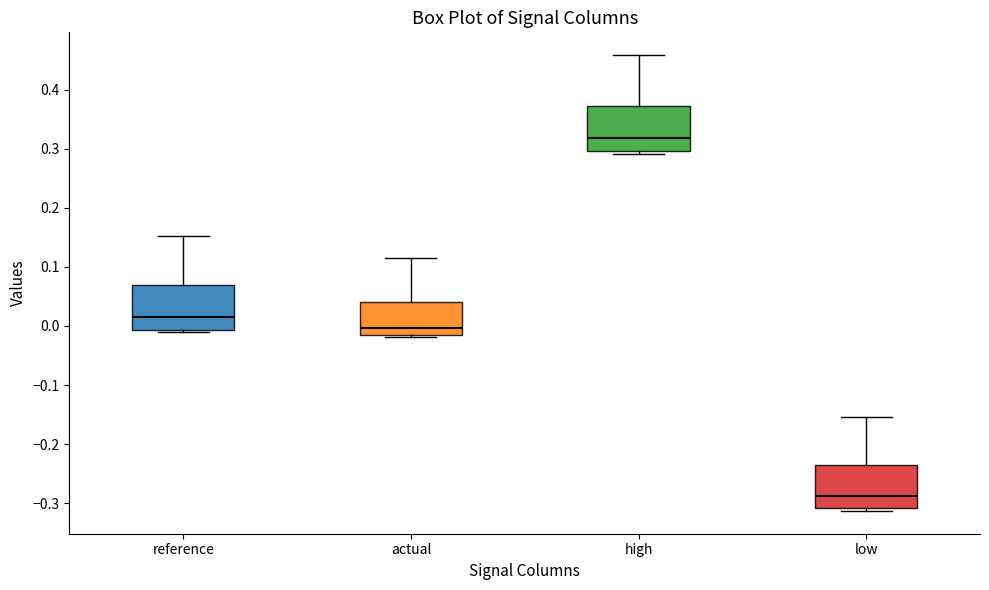

Which box has the lowest median line?

low